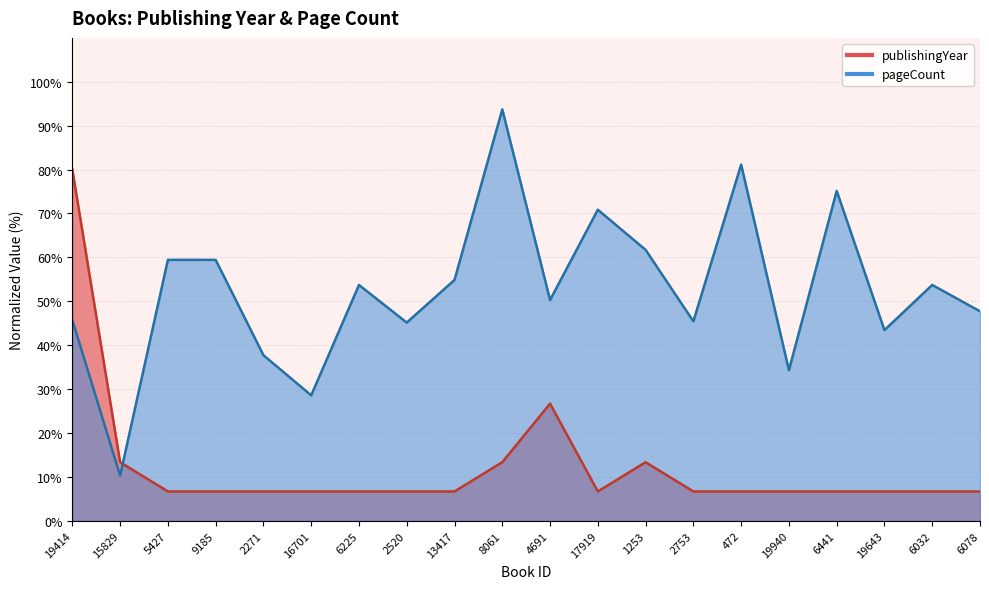

How many lines are shown in the chart?

2